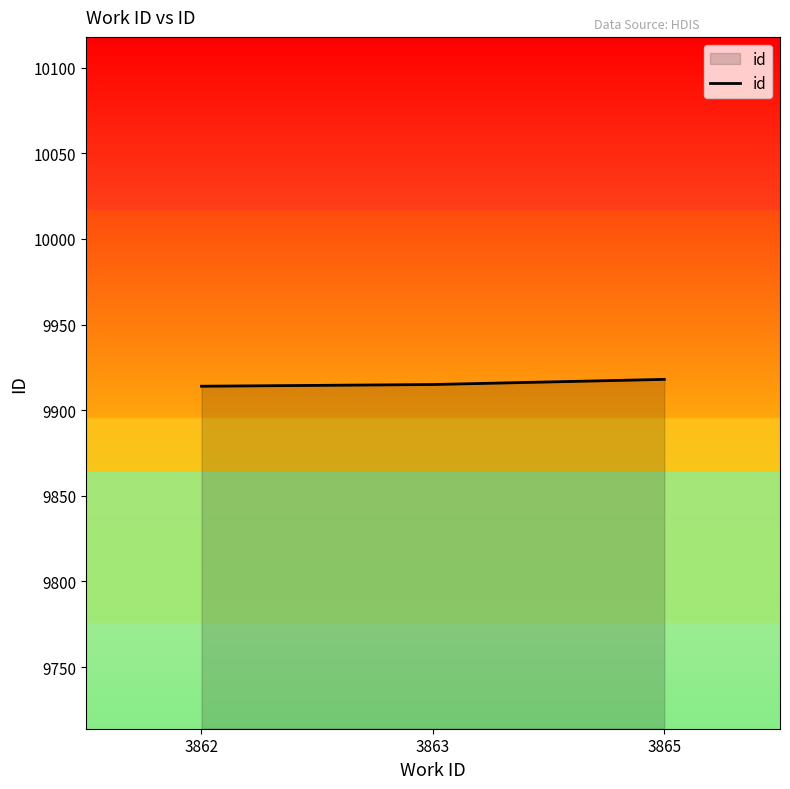

Approximately how many times larger is the value at 3862 compared to 3863?

1.0